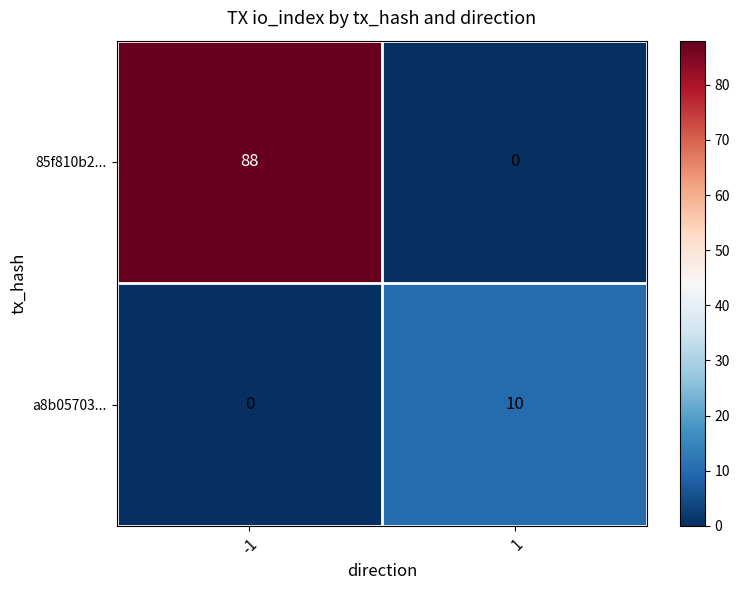

What is the difference between the highest and lowest values at 1?

10